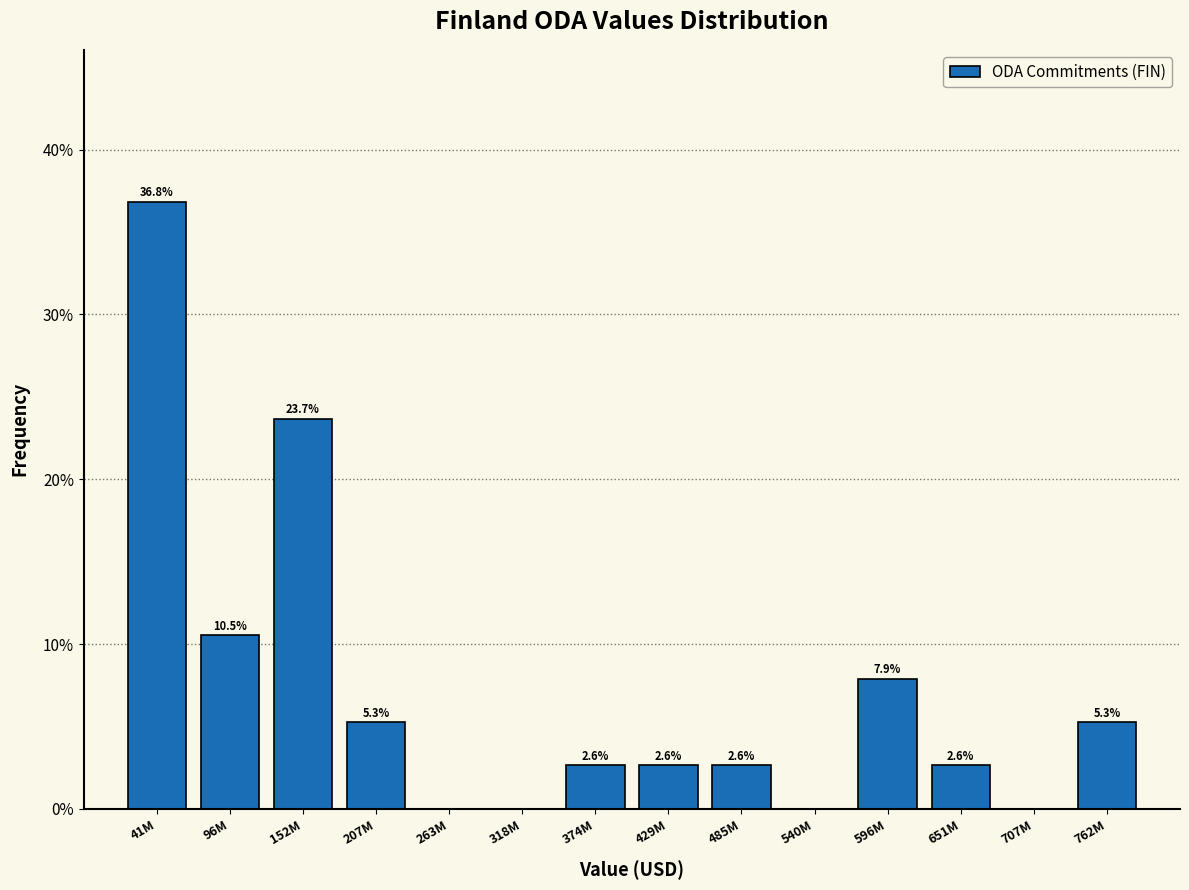

Reading left to right, list all the values displayed in this chart.

41M=36.8	96M=10.5	152M=23.7	207M=5.3	263M=0.0	318M=0.0	374M=2.6	429M=2.6	485M=2.6	540M=0.0	596M=7.9	651M=2.6	707M=0.0	762M=5.3